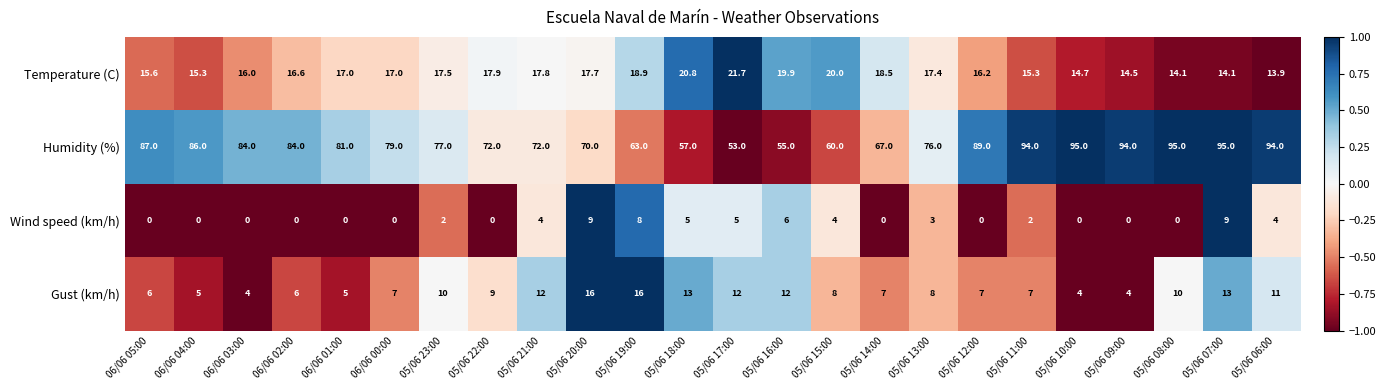

Which series has the largest total across all categories?

Humidity (%)